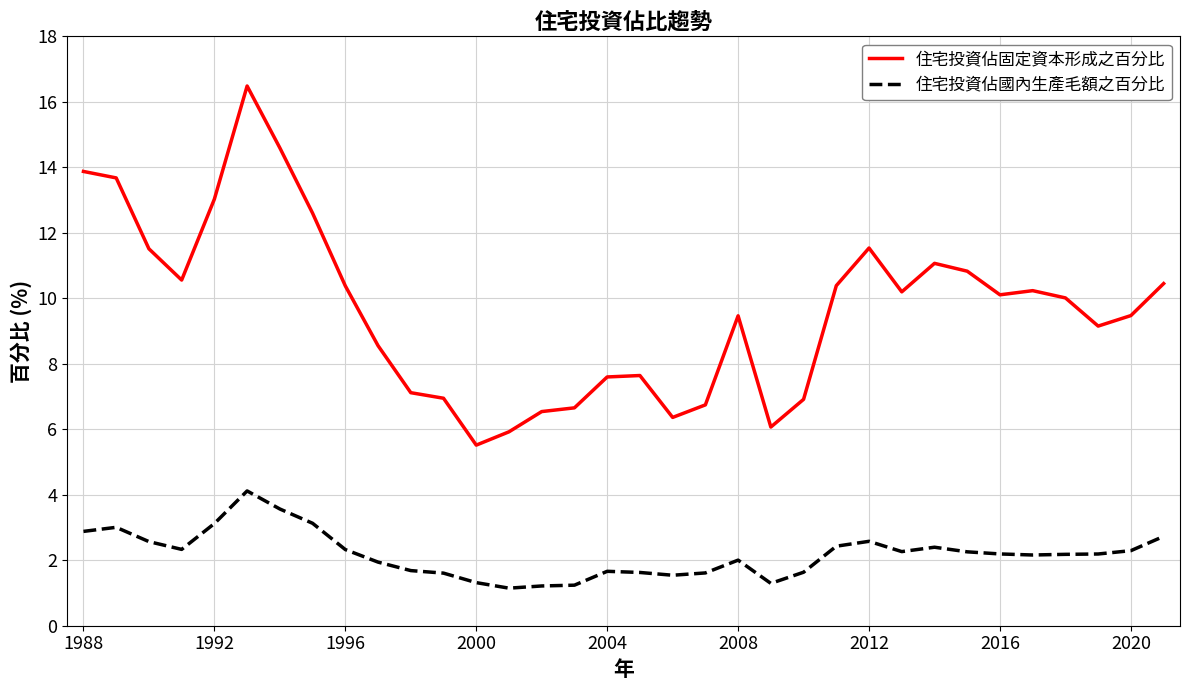

What is the difference between the maximum and minimum values in the 住宅投資佔國內生產毛額之百分比 series?

3.0